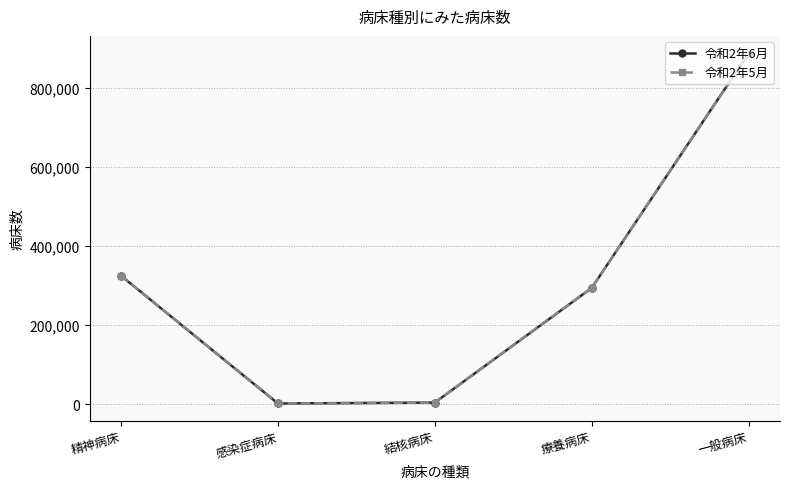

At which label does 令和2年5月 reach its peak?

一般病床